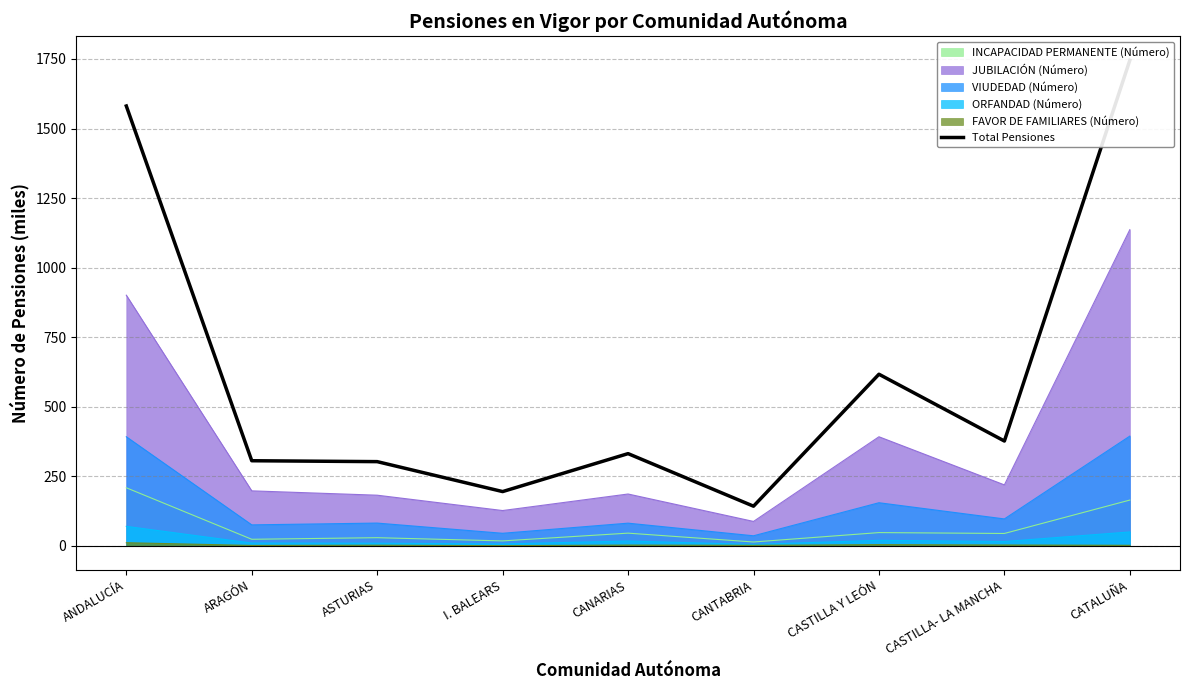

List the labels in order of value, largest first.

CATALUÑA, ANDALUCÍA, CASTILLA Y LEÓN, CASTILLA- LA MANCHA, CANARIAS, ARAGÓN, ASTURIAS, I. BALEARS, CANTABRIA